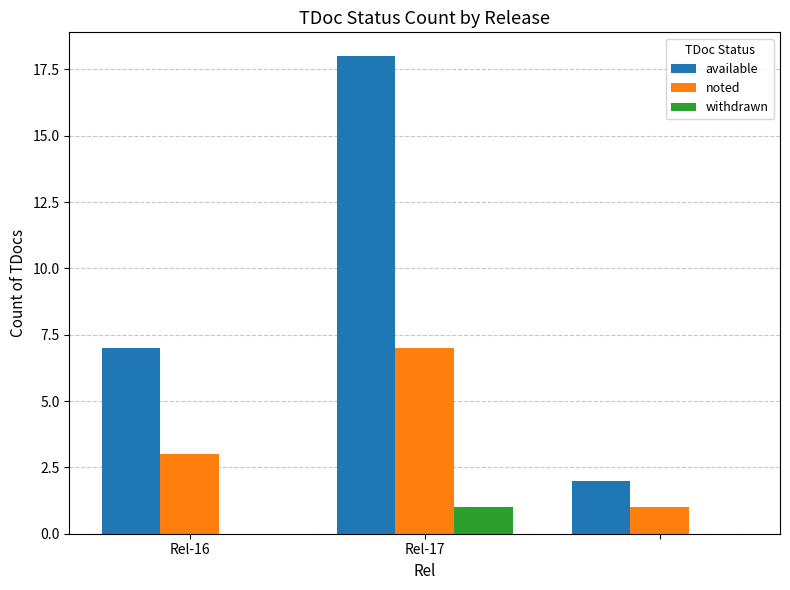

What is the greatest value displayed?

18